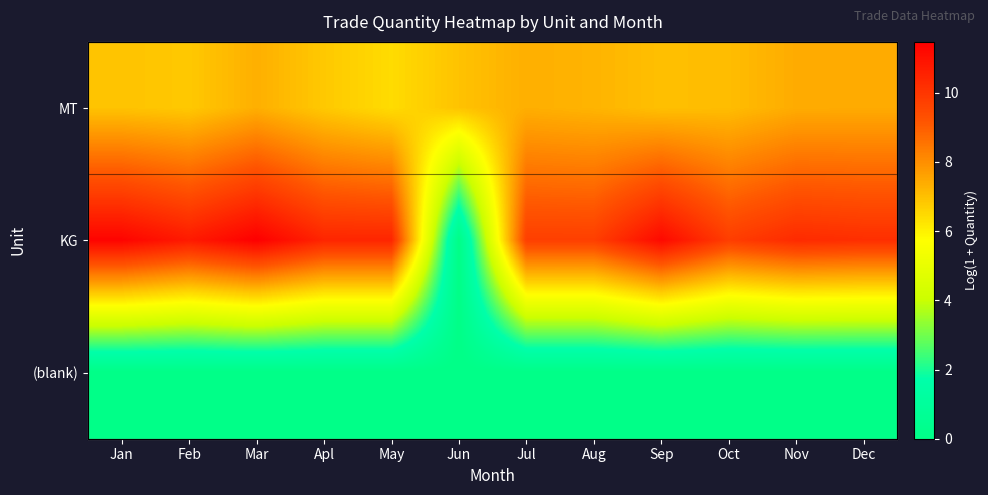

List the series in order of their overall mean, lowest first.

(blank), MT, KG